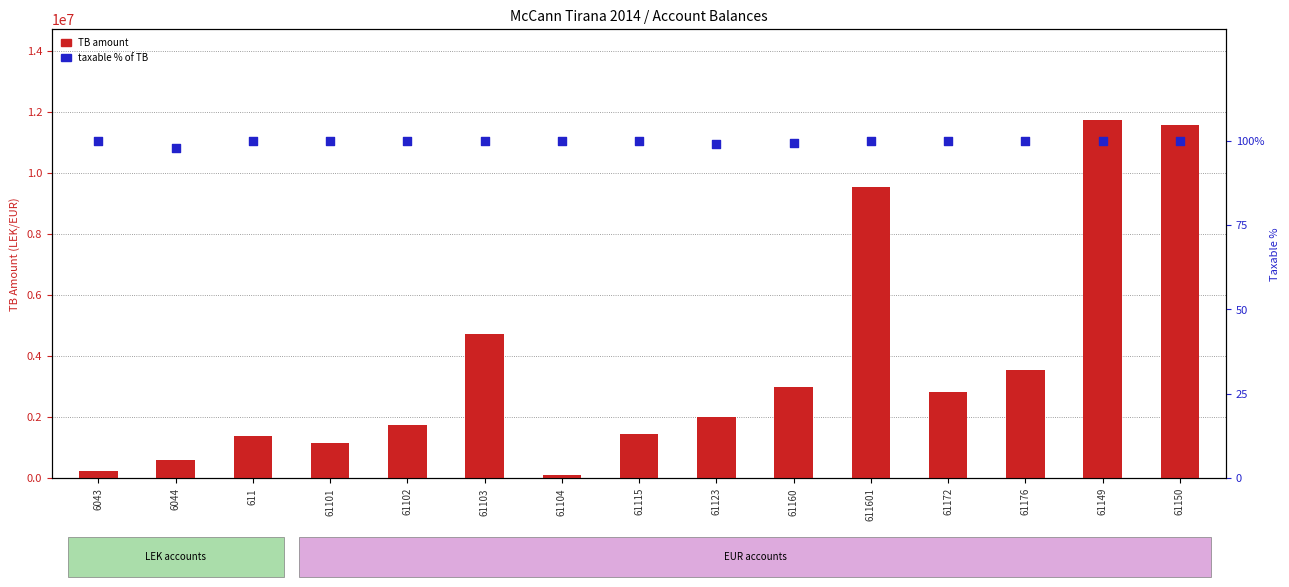

Which series reaches the maximum Y coordinate?

TB amount